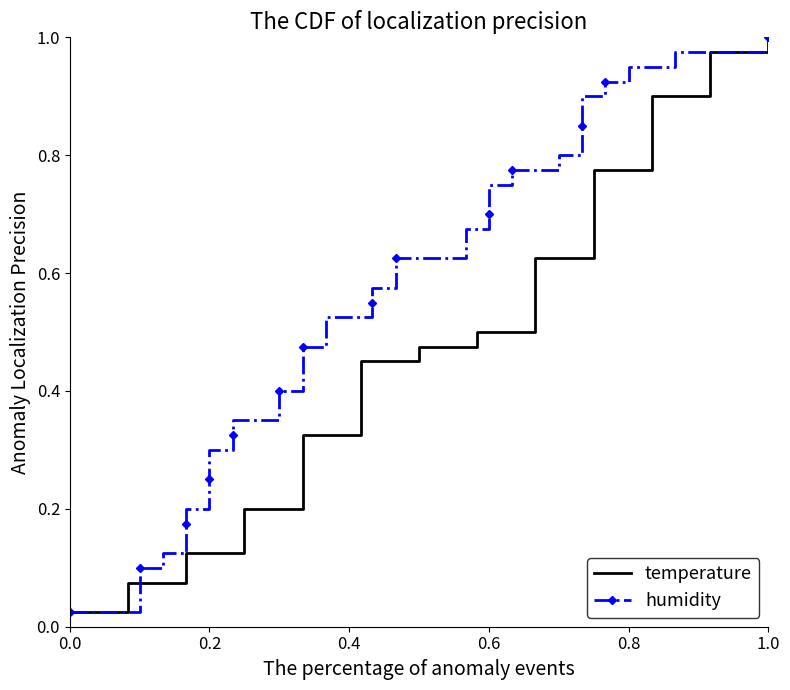

At which category is the sum across all series the highest?

1.0